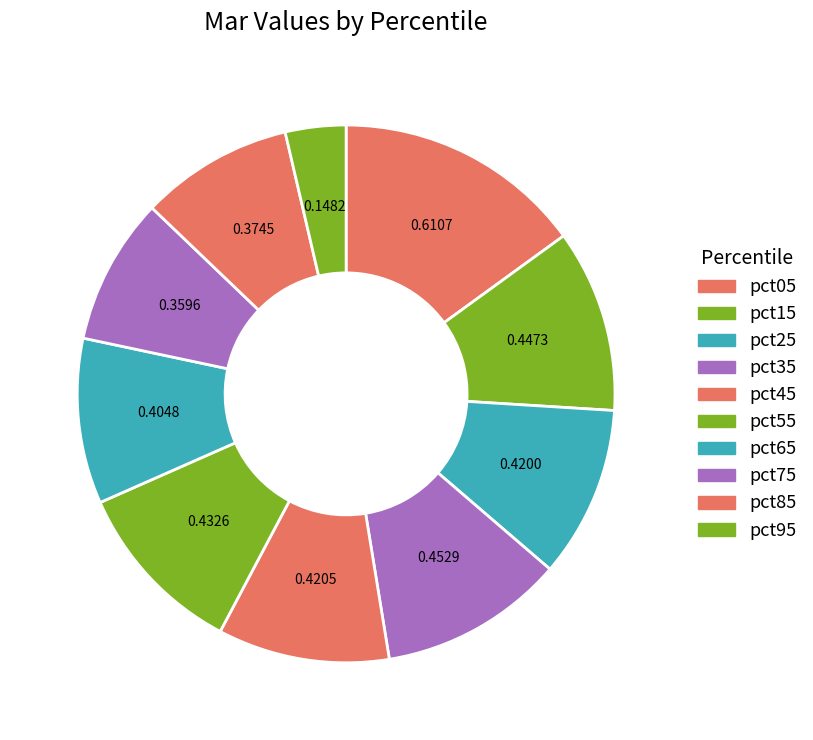

Between pct35 and pct95, which is larger?

pct35